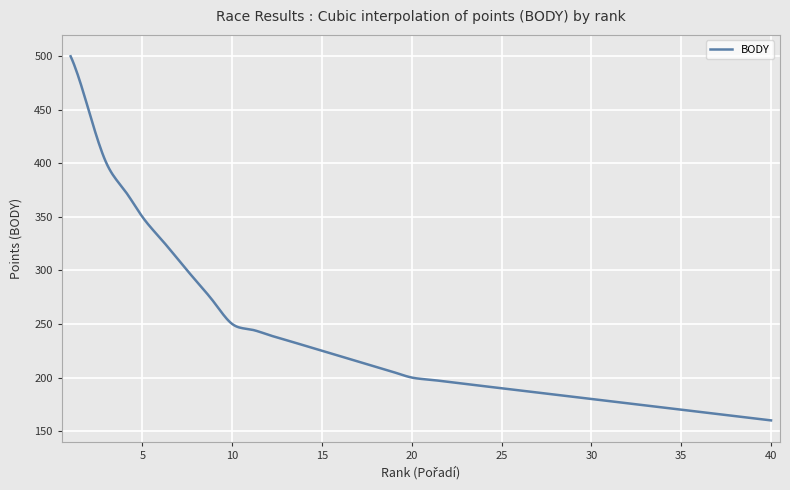

What is the maximum value shown in the chart?

500.0